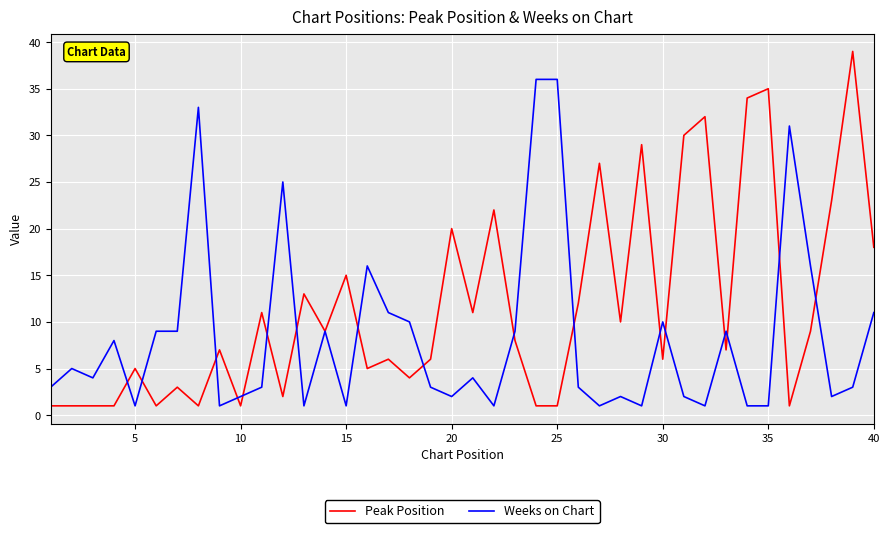

Which series has the largest total across all categories?

Peak Position